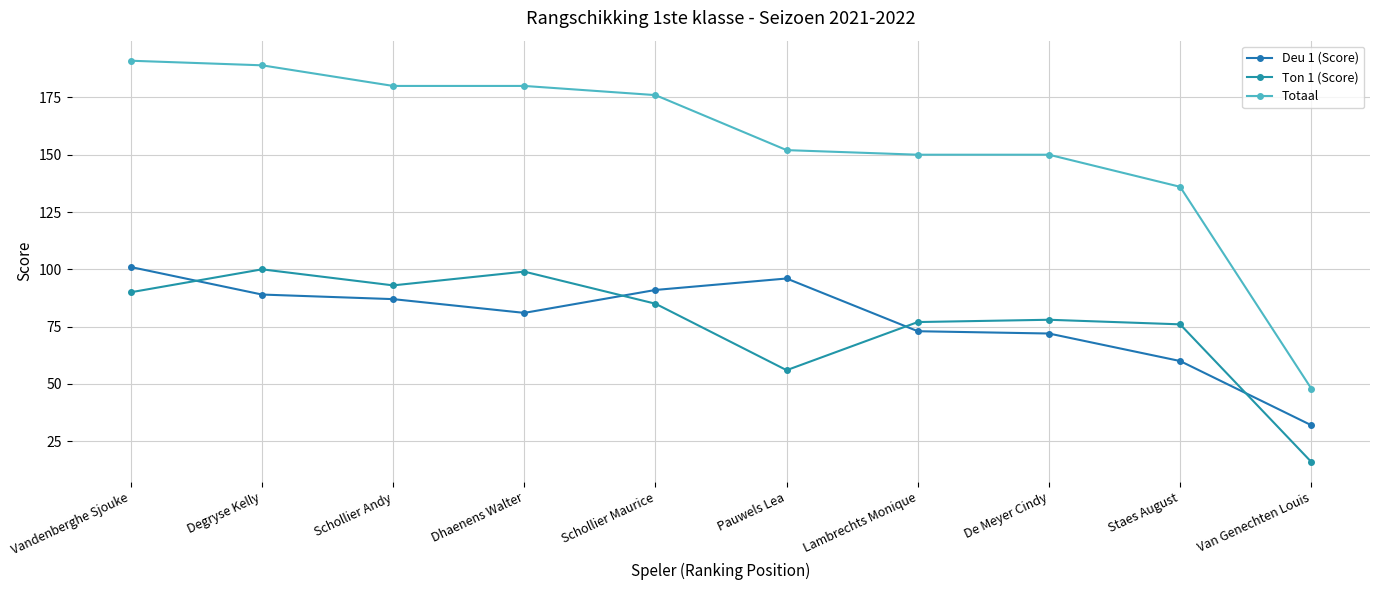

List the labels in order of Ton 1 (Score) value, largest first.

Degryse Kelly, Dhaenens Walter, Schollier Andy, Vandenberghe Sjouke, Schollier Maurice, De Meyer Cindy, Lambrechts Monique, Staes August, Pauwels Lea, Van Genechten Louis